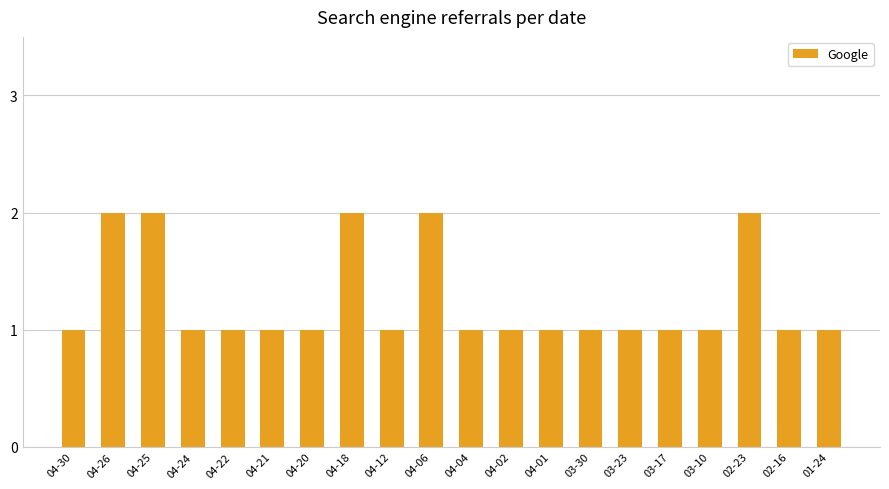

What value does the data have at 04-18?

2